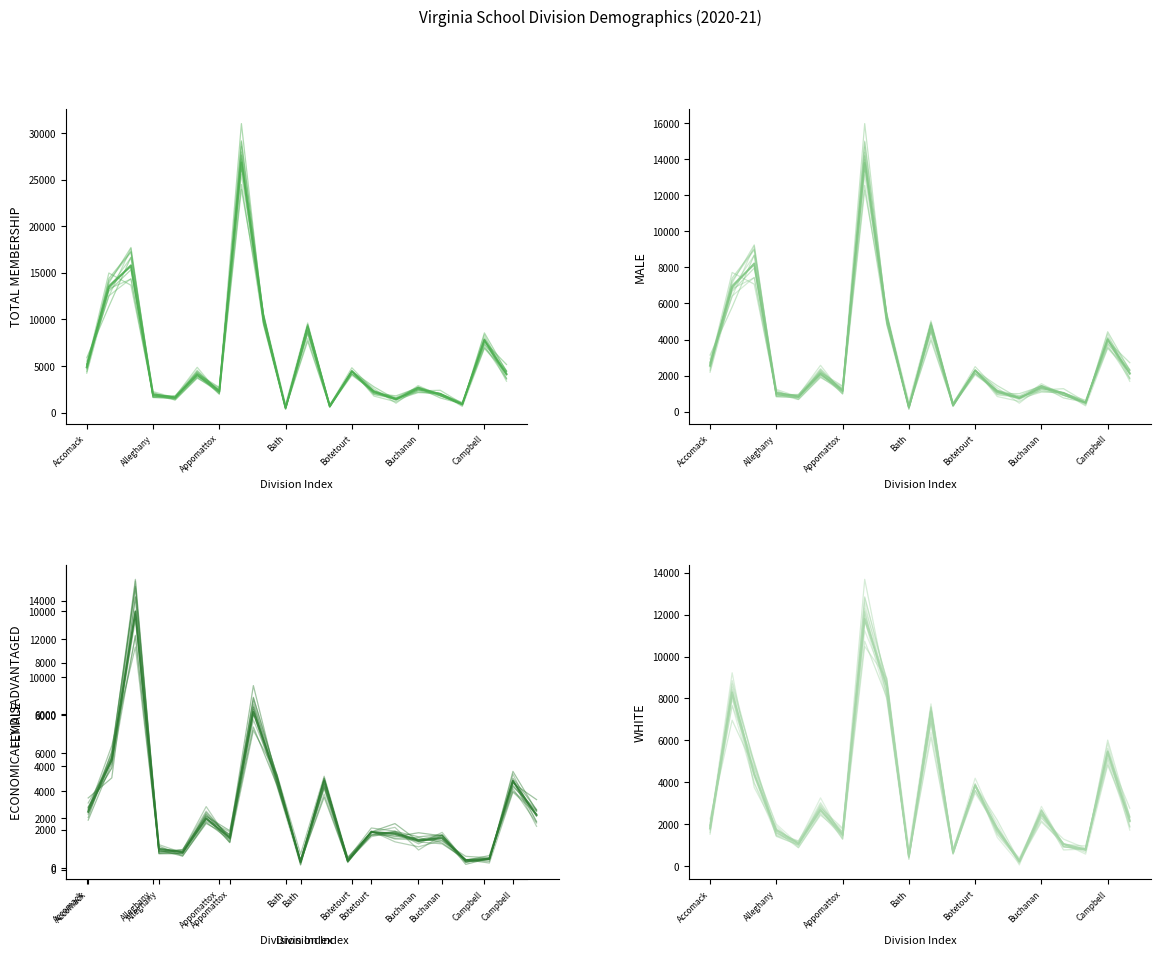

What is the sum of the MALE values at Appomattox and Buena Vista?

1650